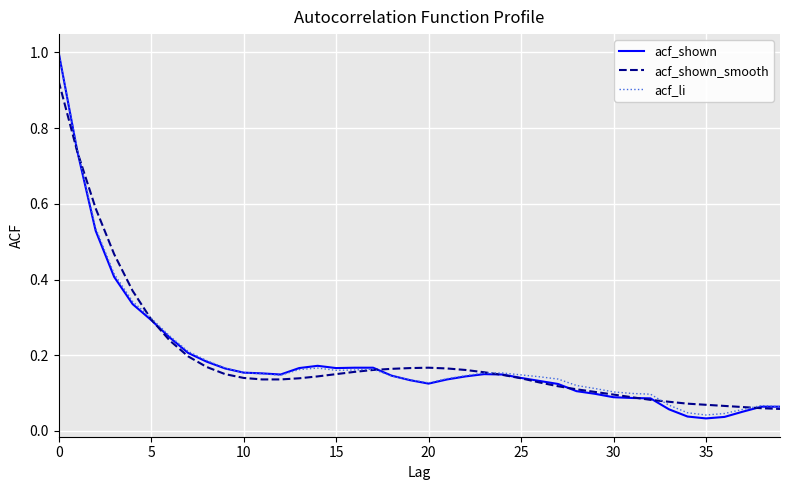

What is the highest value of the acf_shown series?

1.0